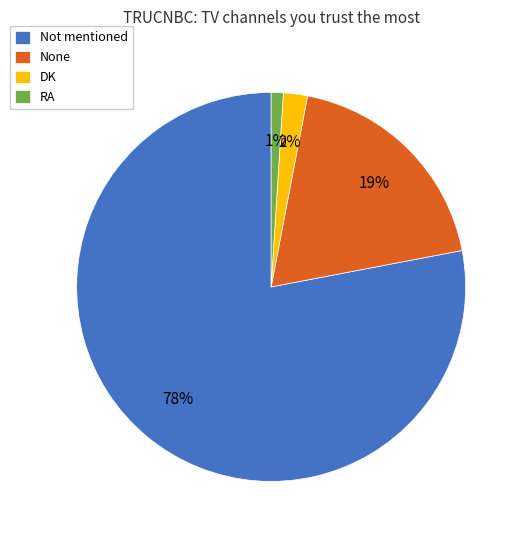

Approximately how many times larger is the value at Not mentioned compared to RA?

78.0